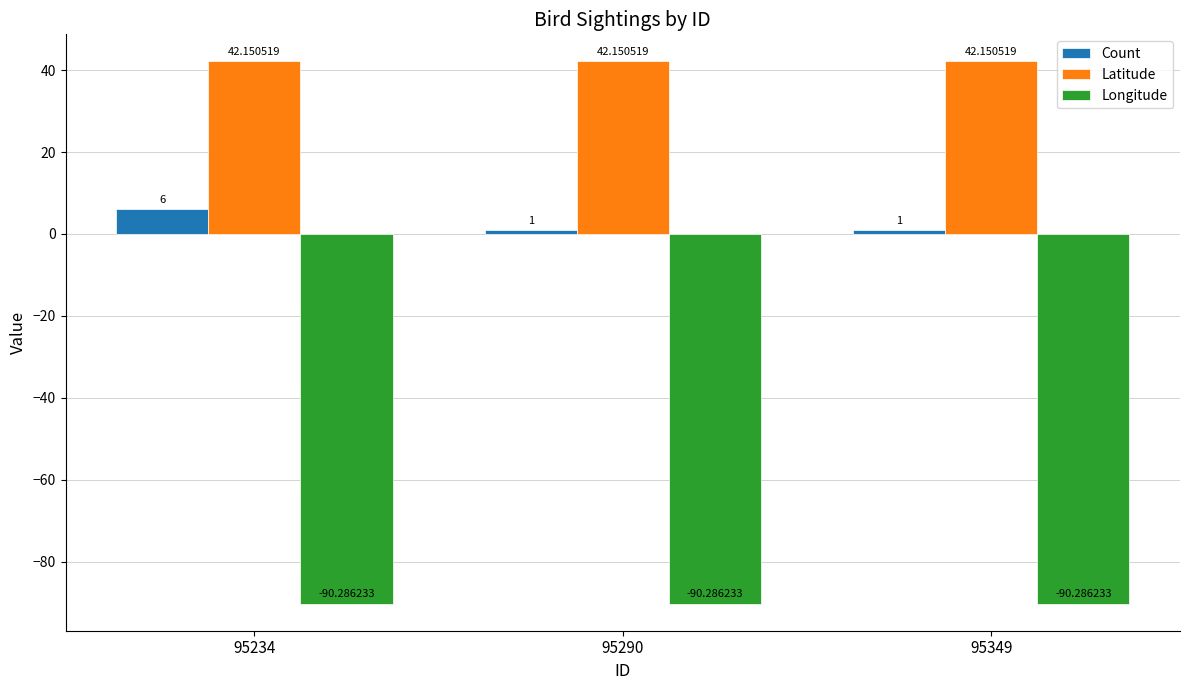

Which series has the largest total across all categories?

Latitude